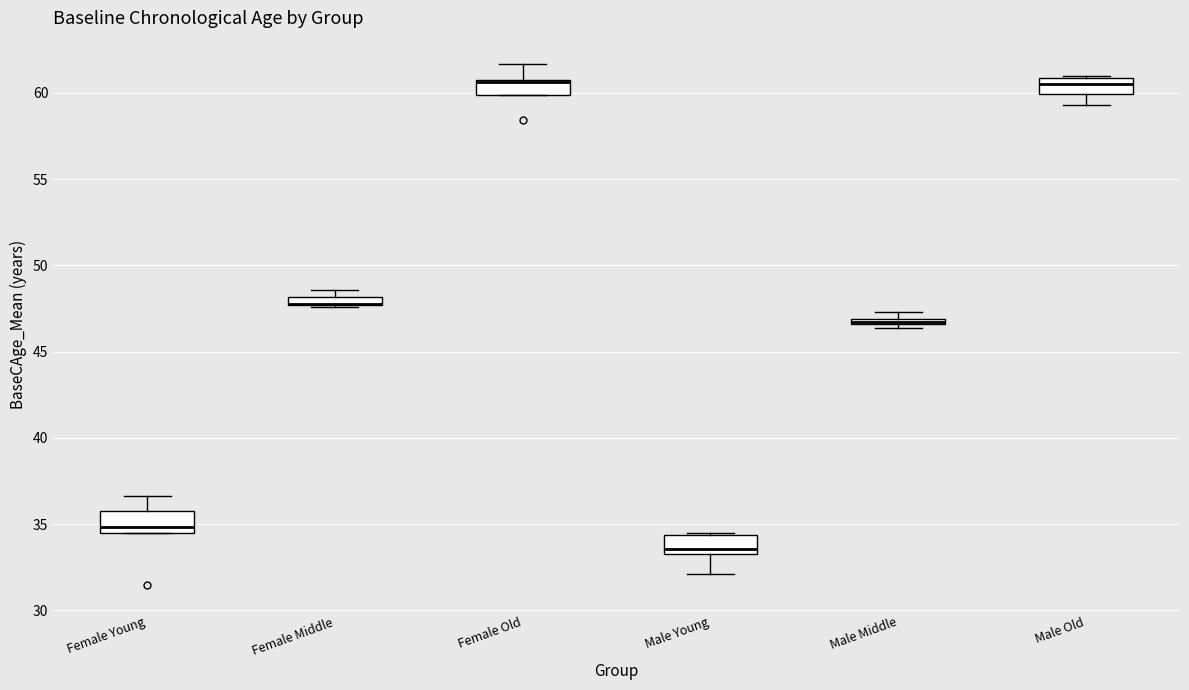

Where is the upper edge of the box for Female Middle on the y-axis? The values are not printed on the chart, so give them approximately, as read against the axis.

48.0